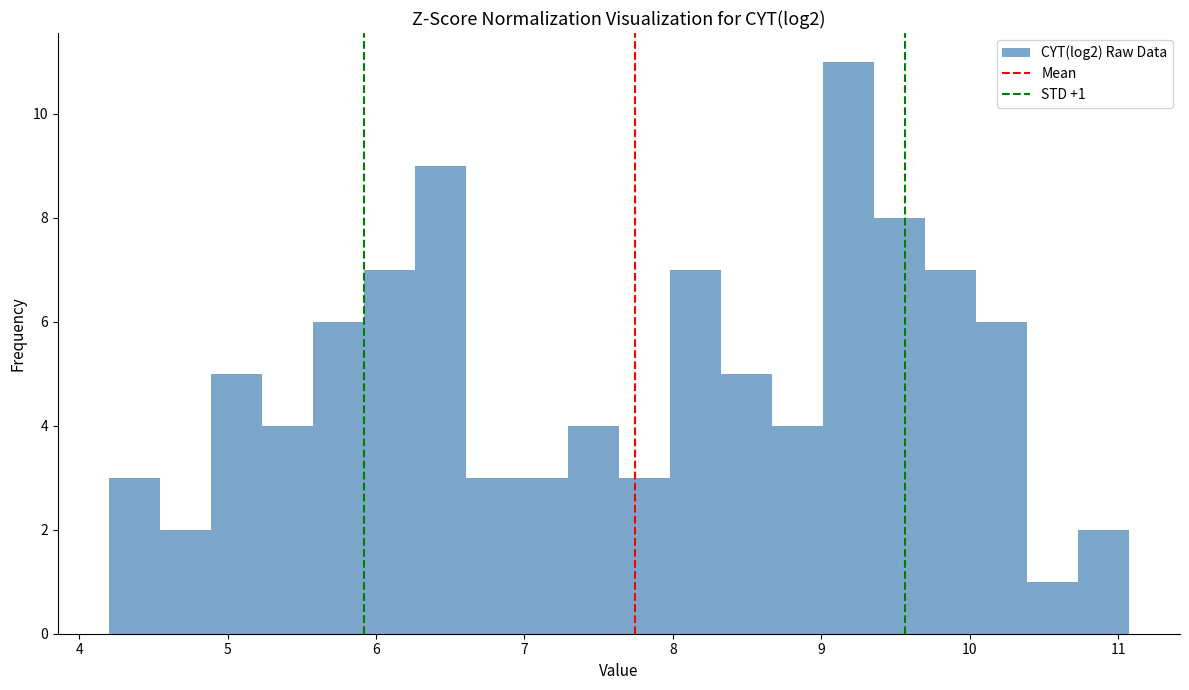

Around what value on the x-axis is the tallest bar? Give the approximate position of its centre, as read against the axis.

9.2